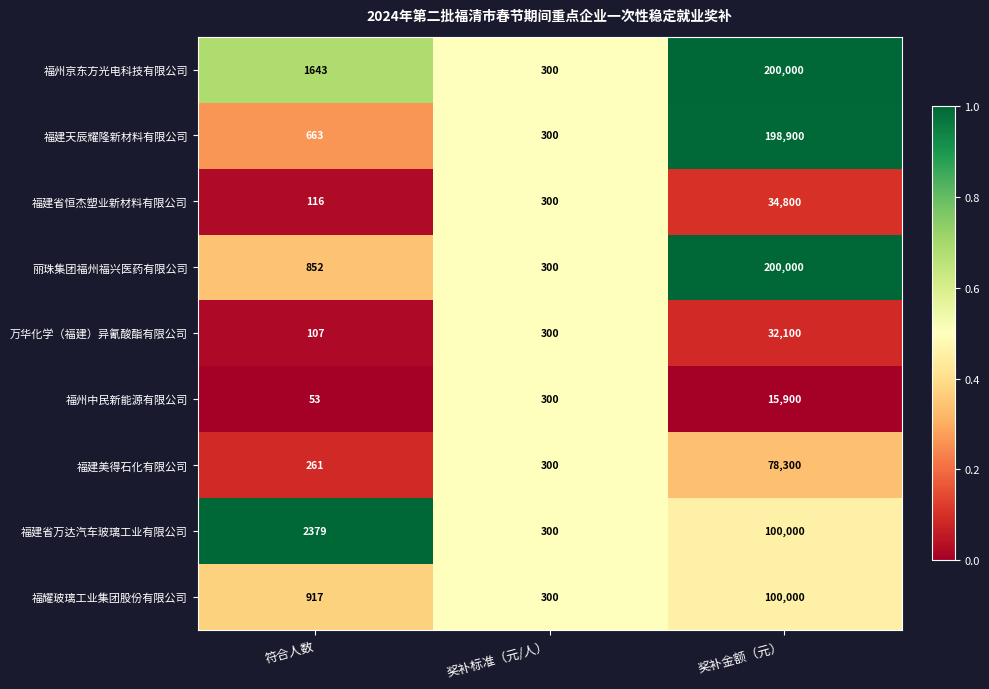

What is the minimum value for 福耀玻璃工业集团股份有限公司?

300